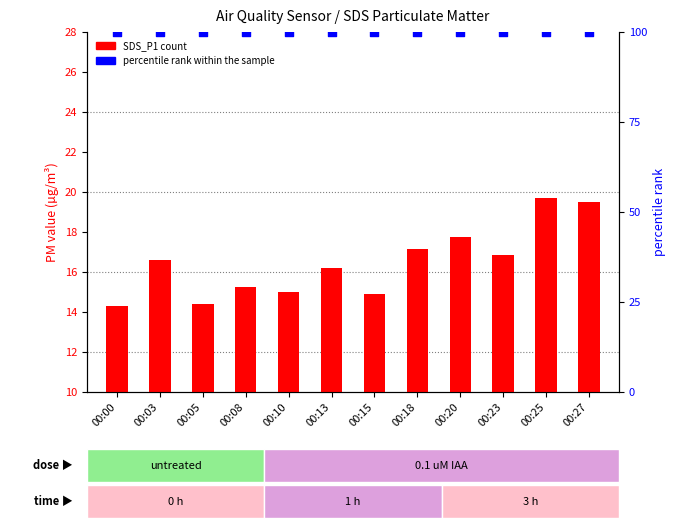

At which category is the sum across all series the highest?

00:25